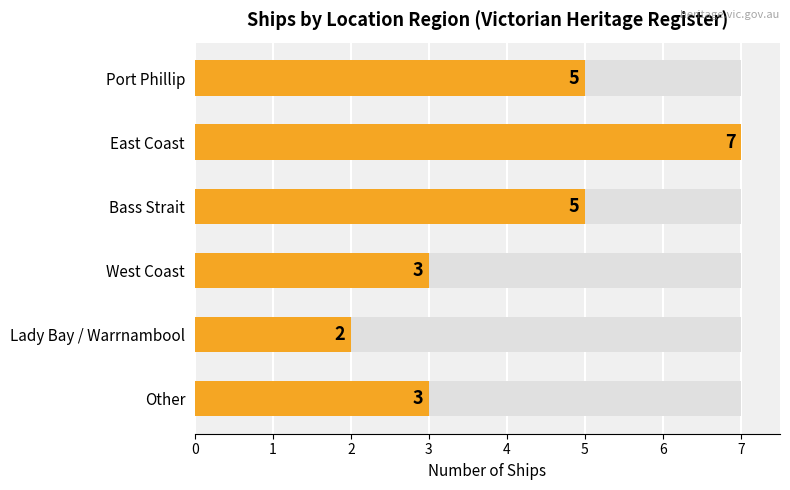

List the labels in order of value, largest first.

East Coast, Port Phillip, Bass Strait, West Coast, Other, Lady Bay / Warrnambool